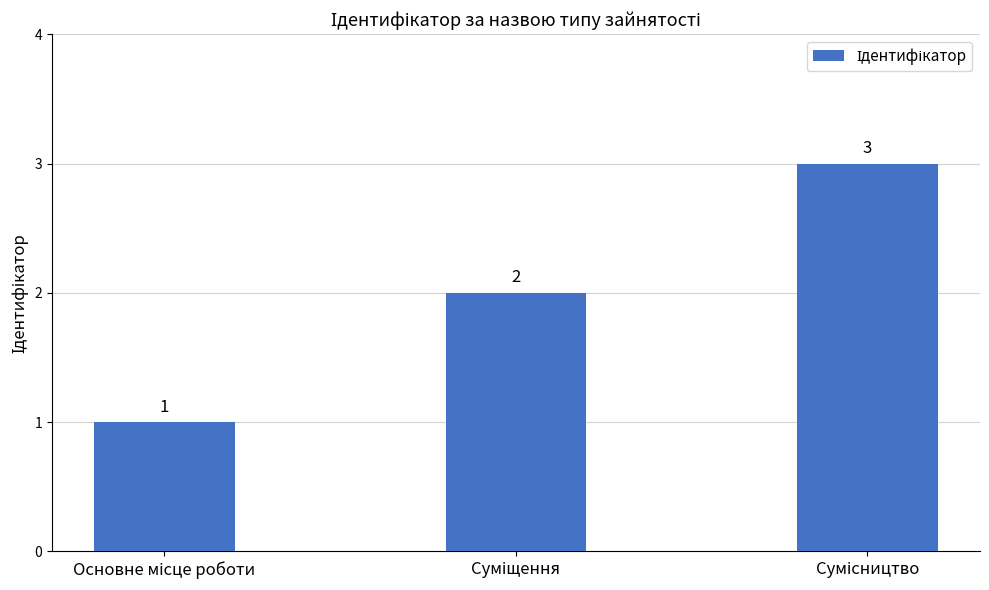

What is the maximum value shown in the chart?

3